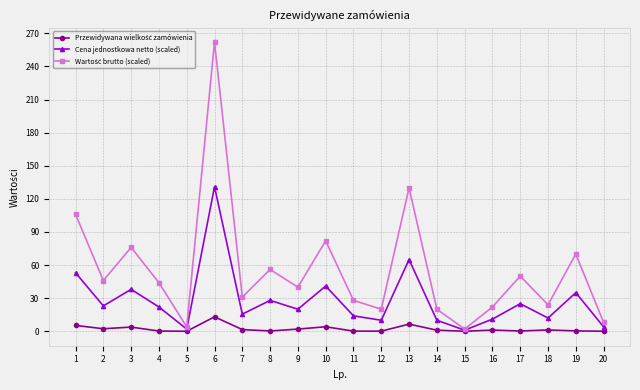

At which category does Cena jednostkowa netto (scaled) reach its first local valley?

2